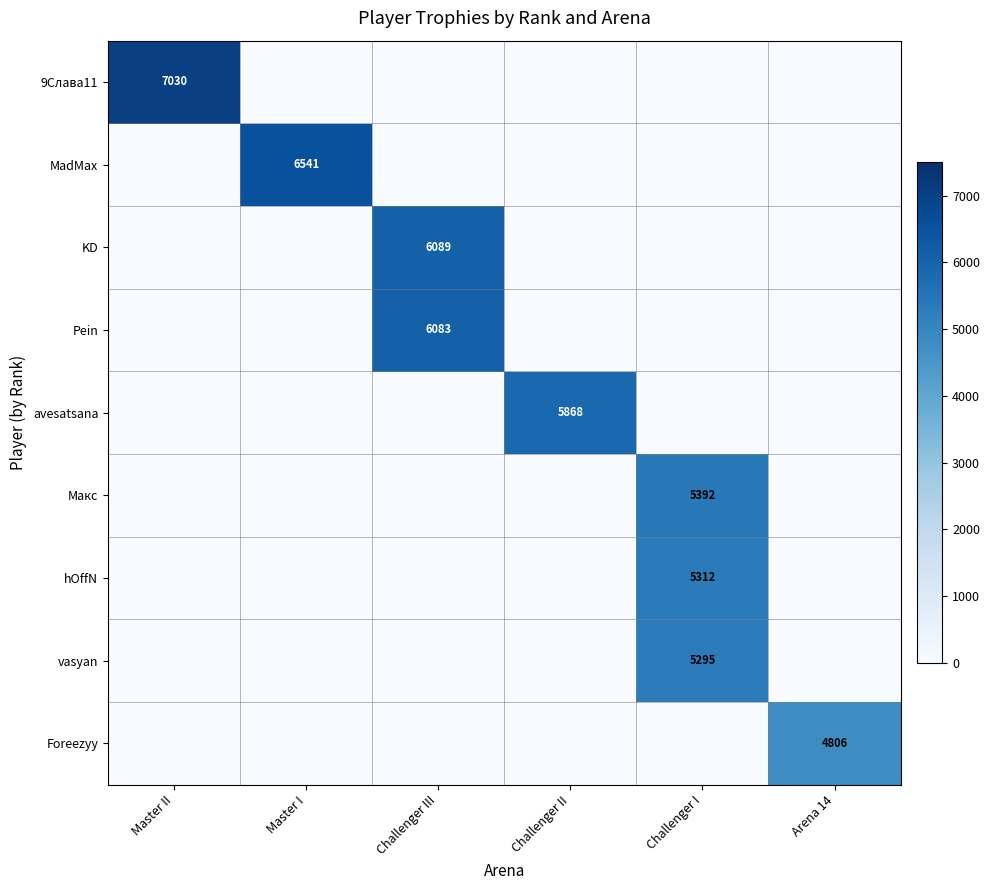

True or false: vasyan has a value of 5295 at Challenger I.

True